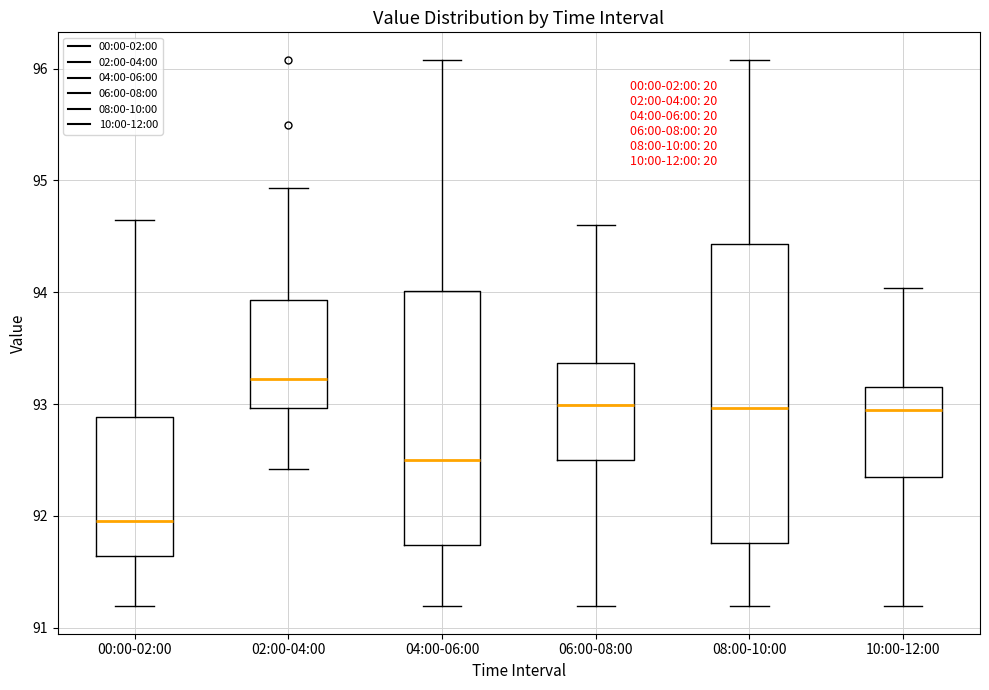

Reading left to right, read every box against the y-axis: the position of its median line, the range the box covers, and the ends of its whiskers. The values are not printed on the chart, so give them approximately, as read against the axis.

00:00-02:00: median 92.0, box 91.6 to 92.9, whiskers 91.2 to 94.7
02:00-04:00: median 93.2, box 93.0 to 93.9, whiskers 92.4 to 94.9
04:00-06:00: median 92.5, box 91.7 to 94.0, whiskers 91.2 to 96.1
06:00-08:00: median 93.0, box 92.5 to 93.4, whiskers 91.2 to 94.6
08:00-10:00: median 93.0, box 91.8 to 94.4, whiskers 91.2 to 96.1
10:00-12:00: median 92.9, box 92.4 to 93.2, whiskers 91.2 to 94.0